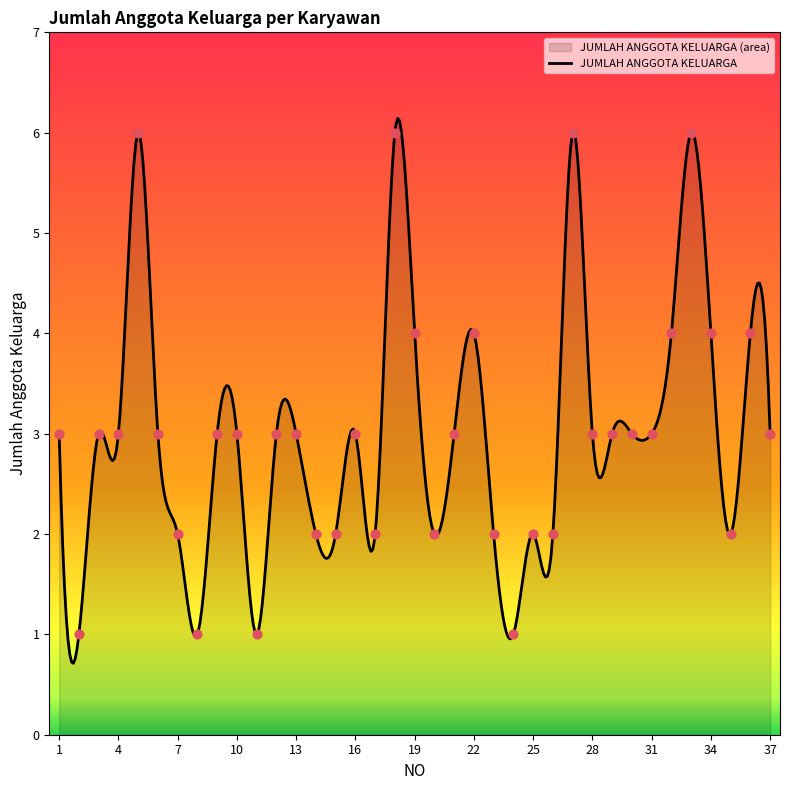

What is the ratio of the value at 21 to the value at 27?

0.5